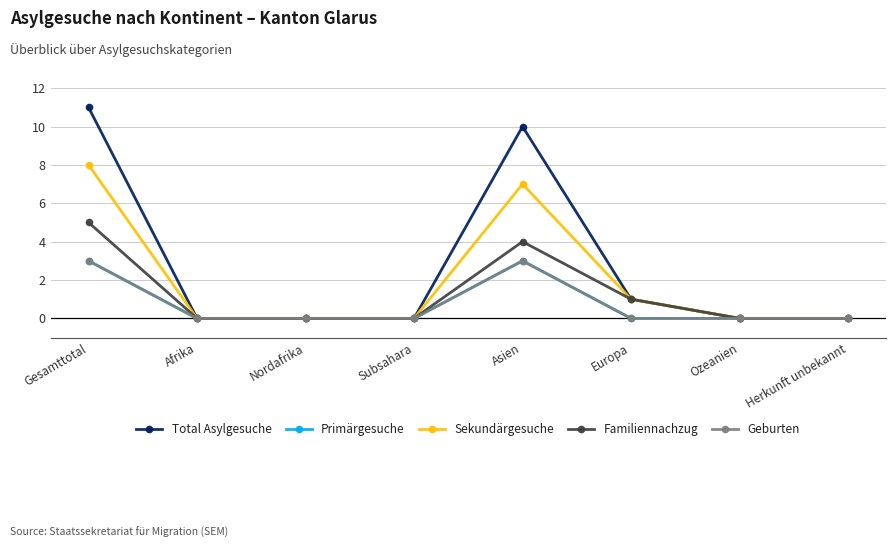

How many values in Primärgesuche are above zero?

2